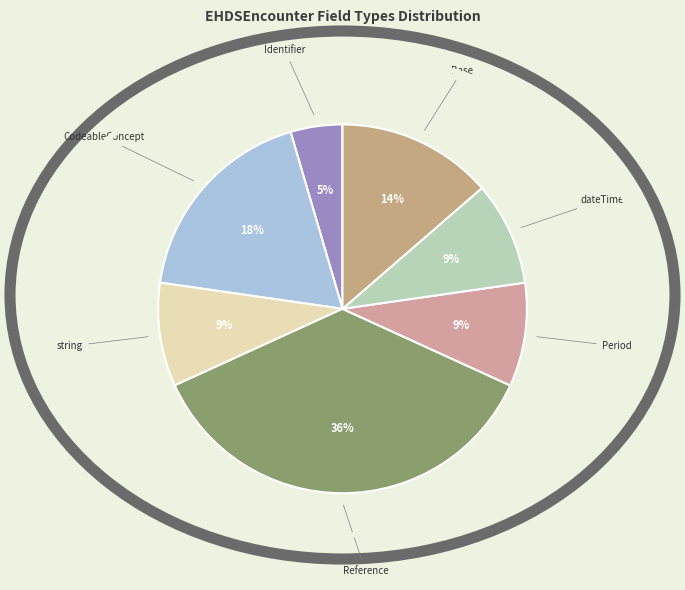

Do string and Identifier together represent more than half of the pie?

No